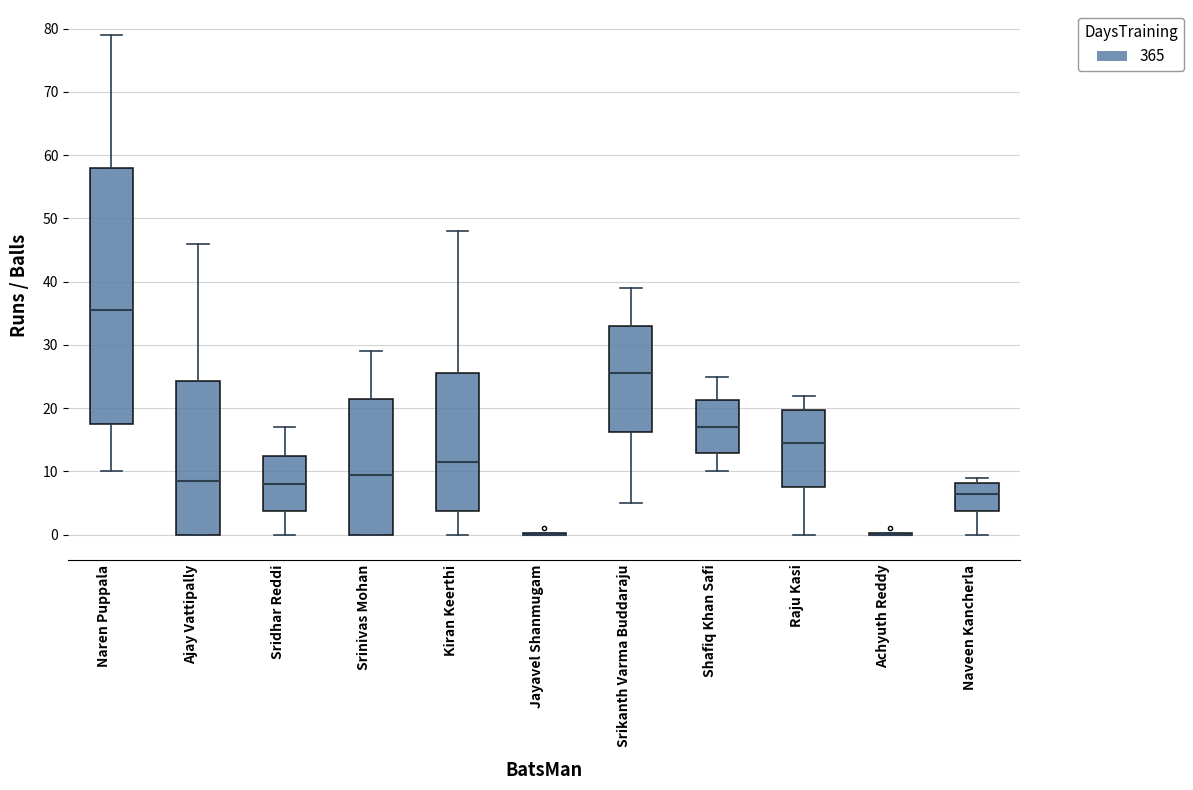

Where is the lower edge of the box for Sridhar Reddi on the y-axis? The values are not printed on the chart, so give them approximately, as read against the axis.

4